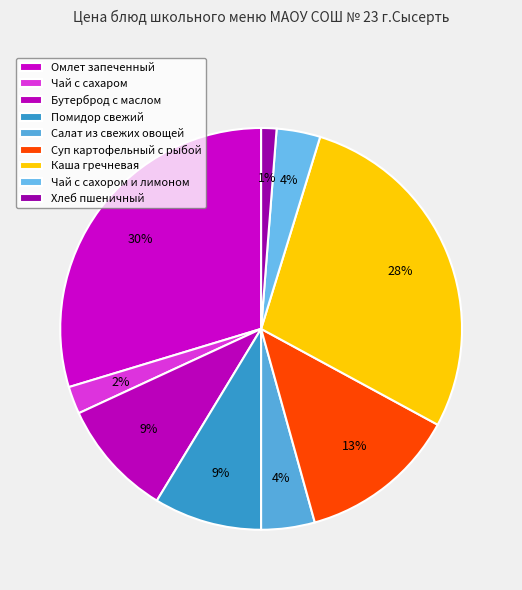

What is the change in value from Бутерброд с маслом to Чай с сахором и лимоном?

-13.7